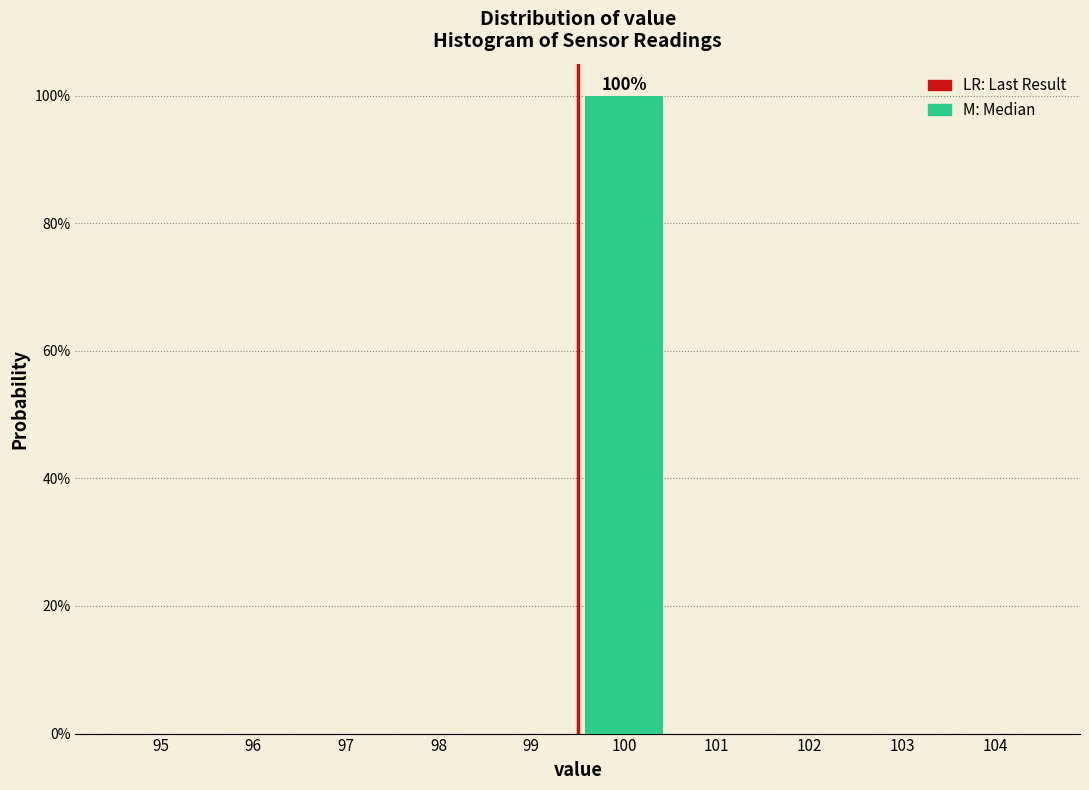

Reading left to right, what are all the values shown in this chart?

95=0	96=0	97=0	98=0	99=0	100=100	101=0	102=0	103=0	104=0